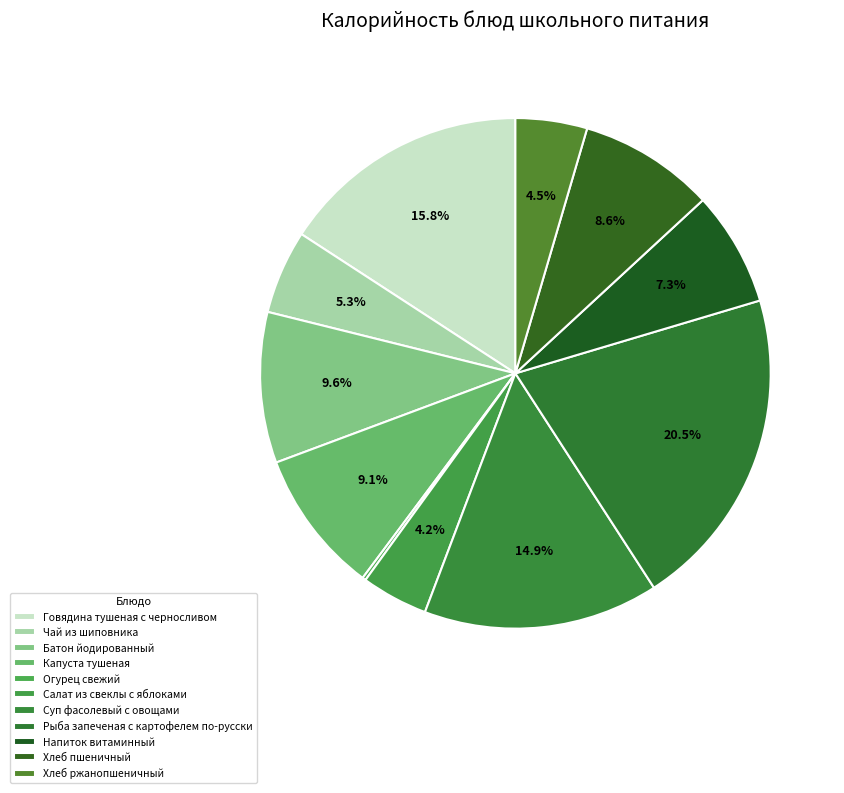

What is the smallest slice in the pie chart?

Огурец свежий